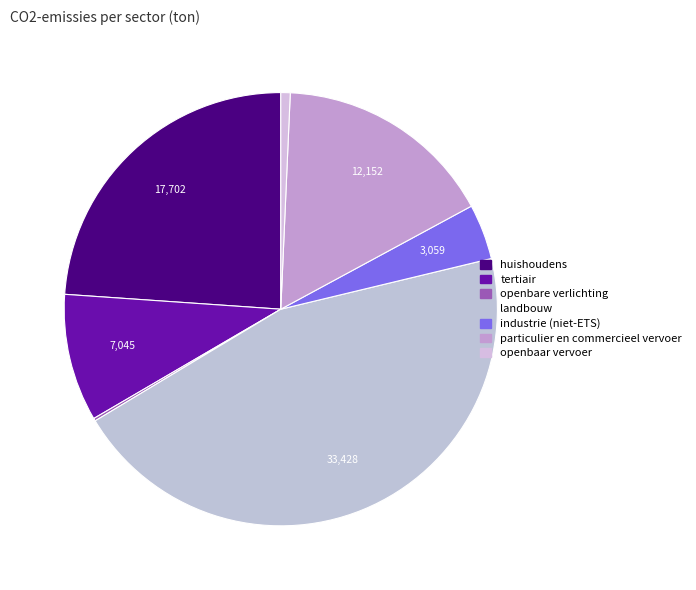

The industrie (niet-ETS) slice represents 13% of the pie. True or false?

False